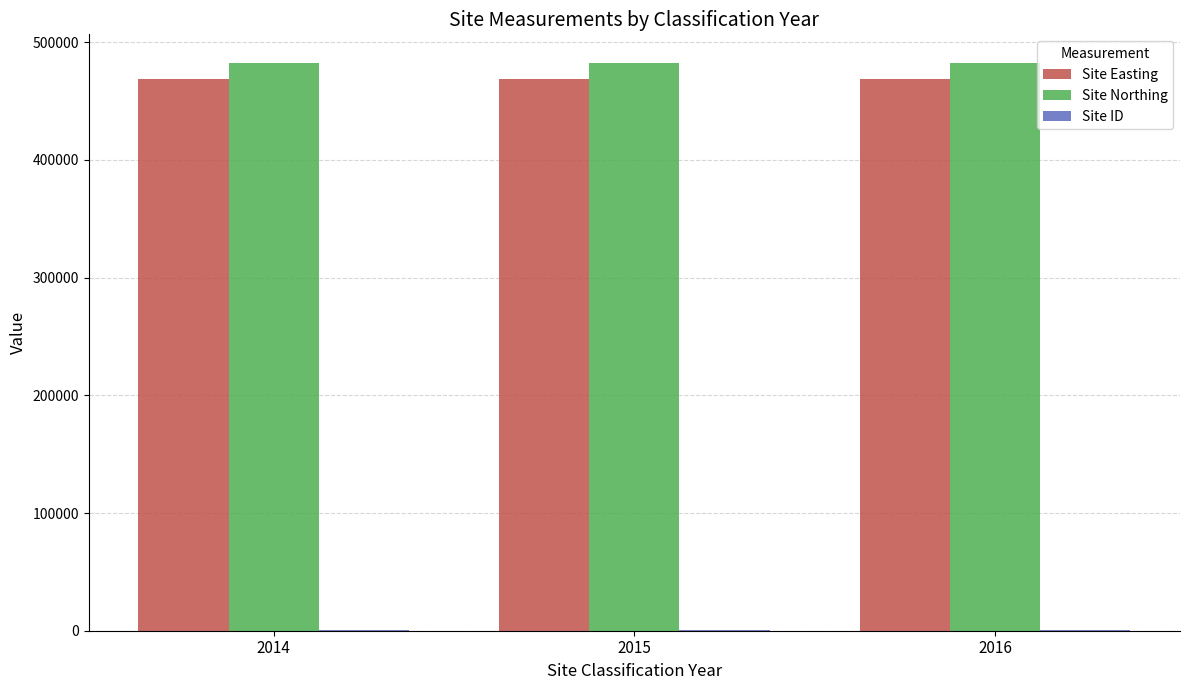

What is the approximate value of Site Northing at 2016?

482503